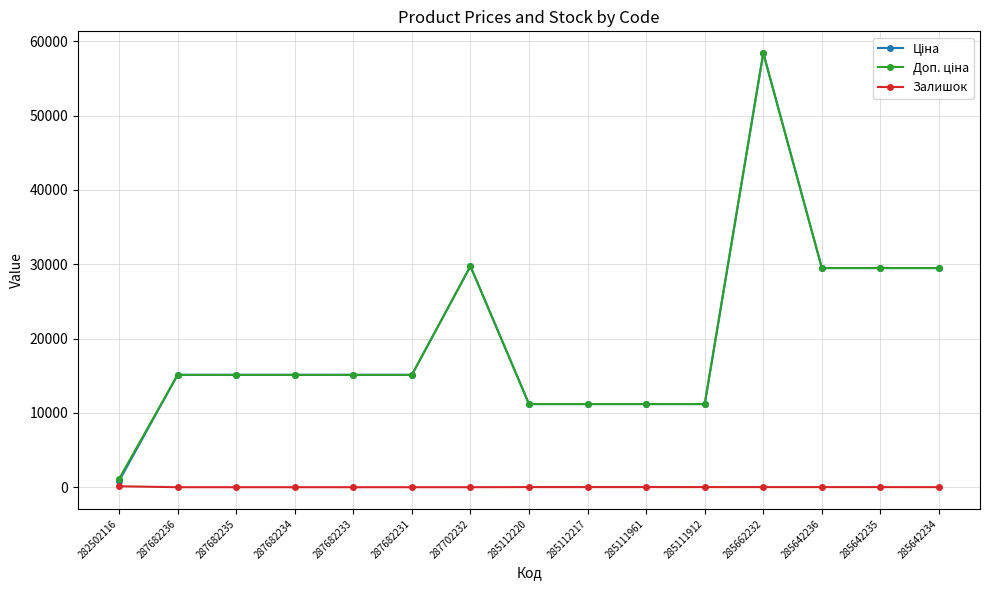

Which label corresponds to the largest value in the chart?

285662232